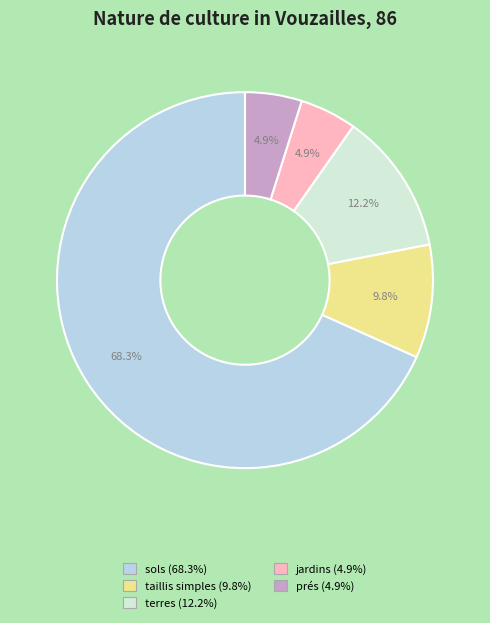

Approximately how many times larger is the value at jardins compared to terres?

0.4